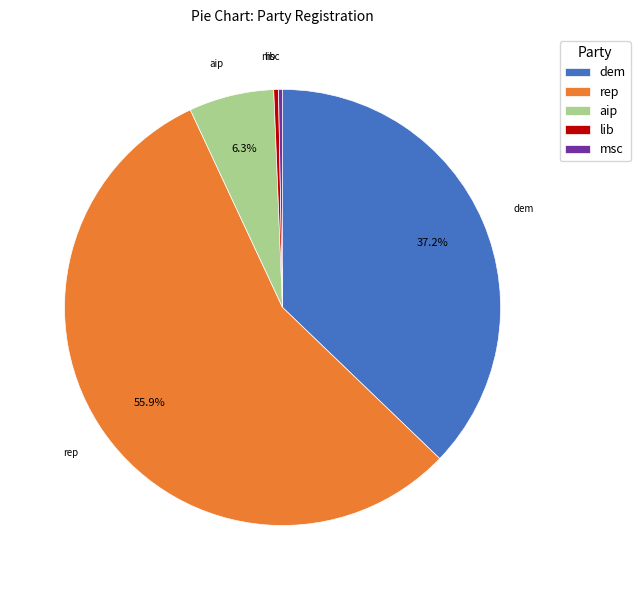

To the nearest percent, what portion does lib represent?

0%